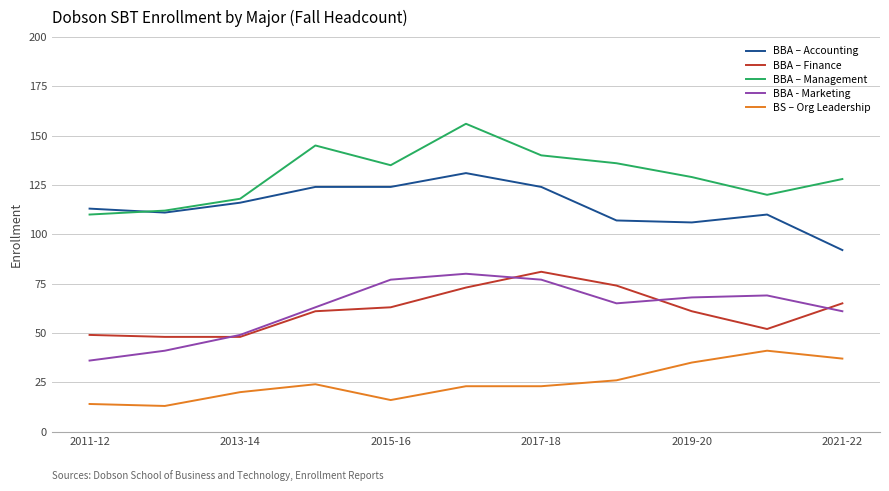

True or false: BBA – Management has more than 1 points higher than both neighbors.

True